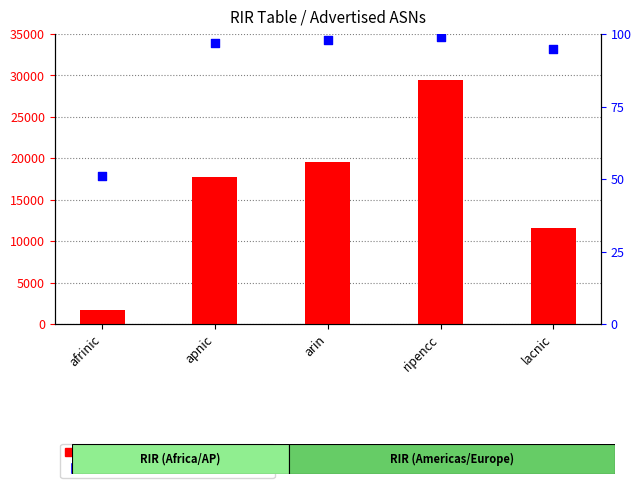

What are all the series names shown in the legend?

count, percentile rank within the sample